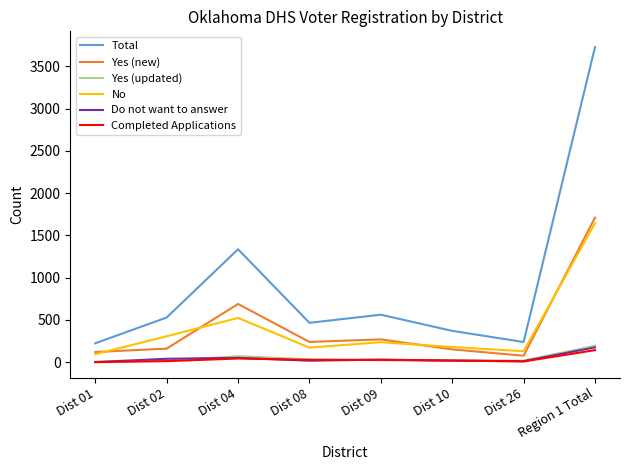

Between Dist 02 and Region 1 Total, which series saw the biggest shift?

Total